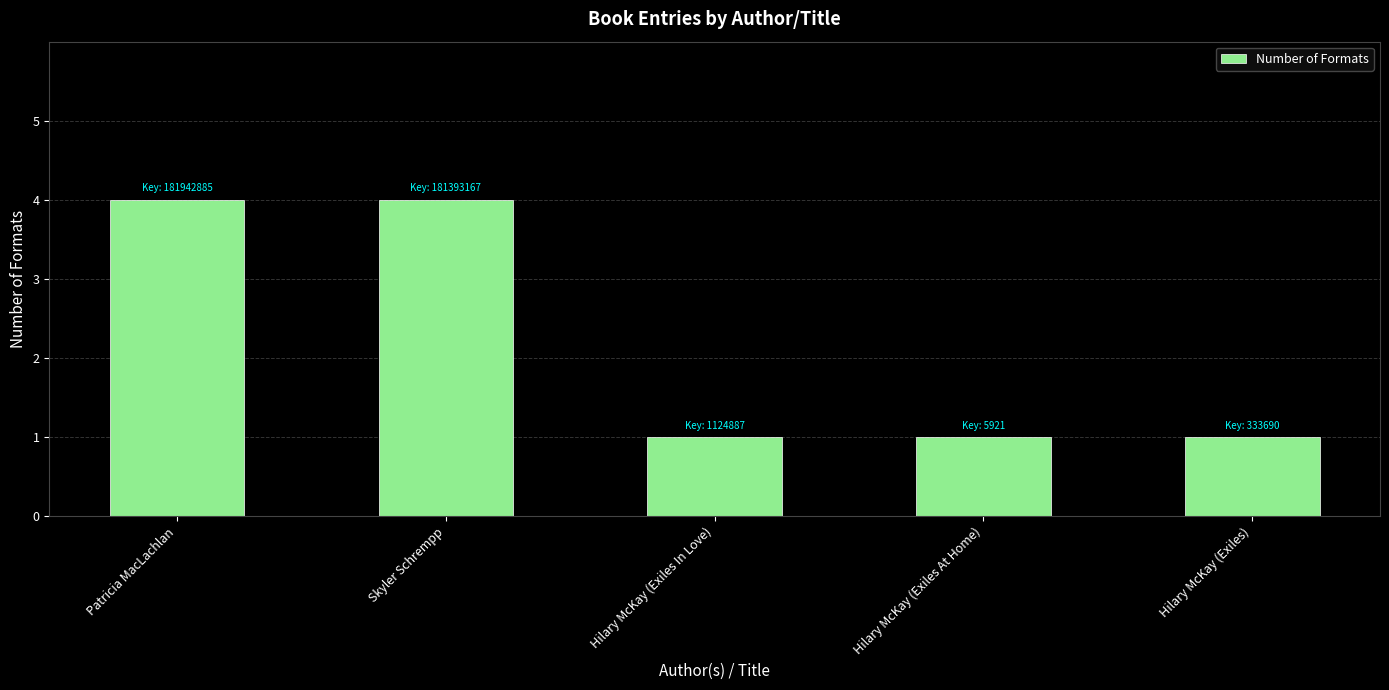

What position from the left is Hilary McKay (Exiles At Home)?

4